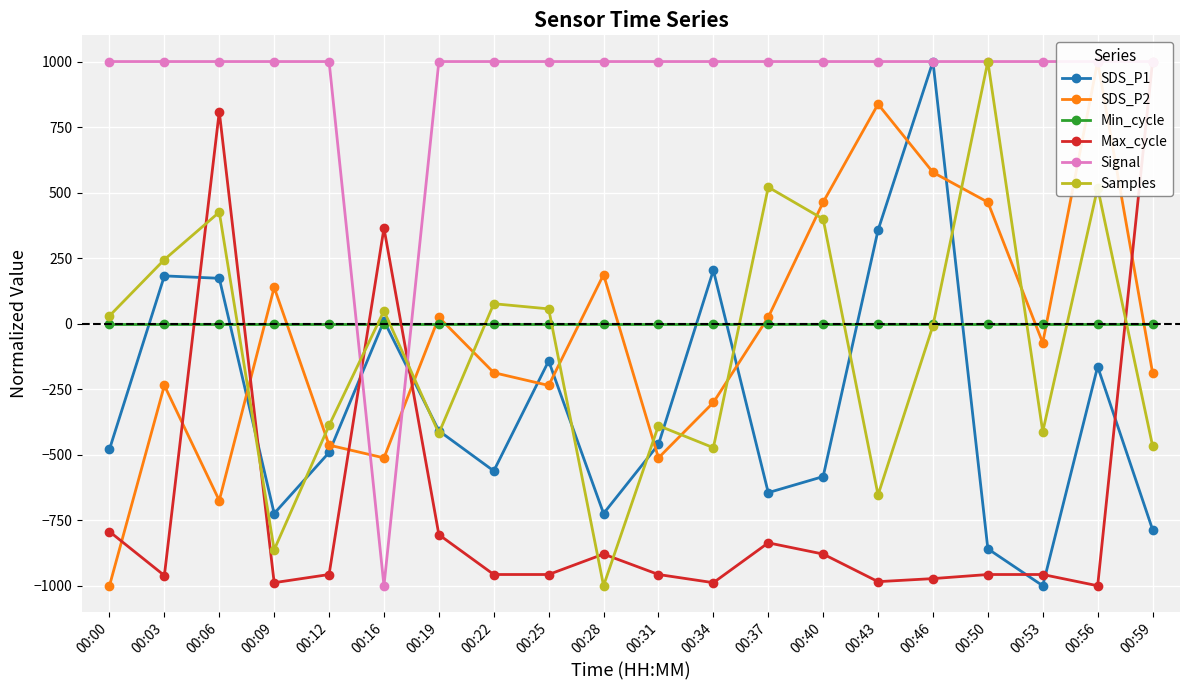

What is the difference between the highest and lowest values at 00:06?

1674.8